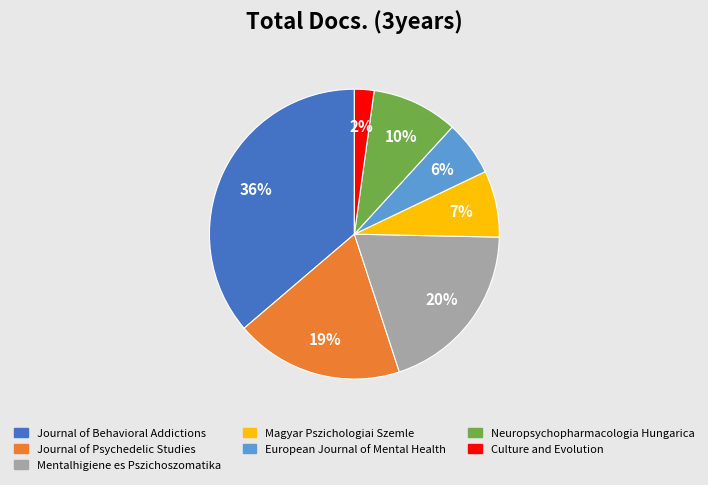

How many slices are in this pie chart?

7